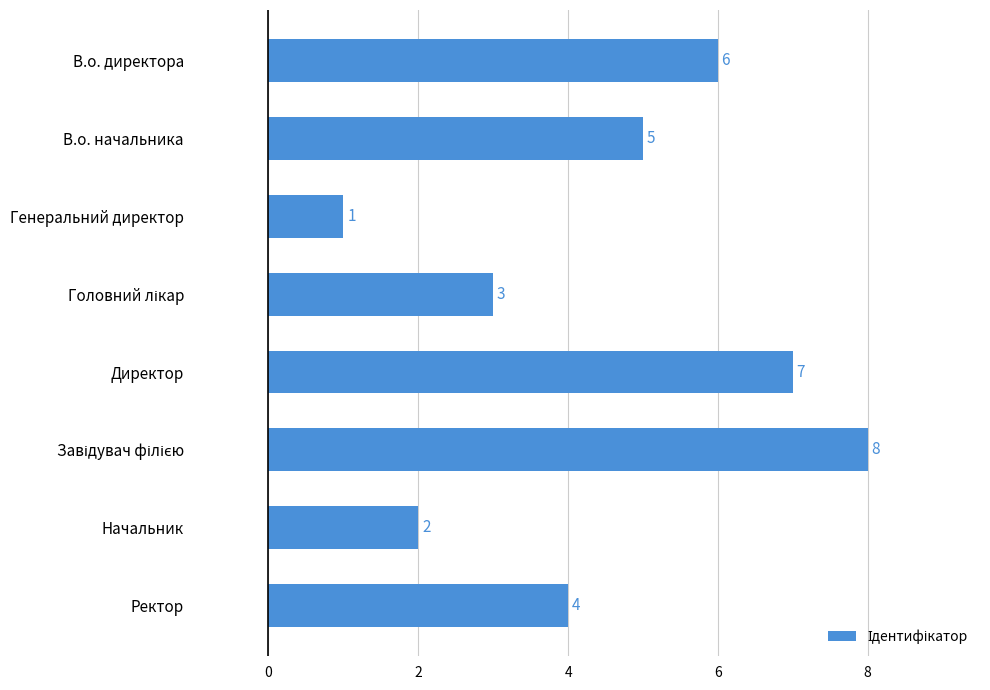

True or false: the data shows 6 at В.о. директора.

True